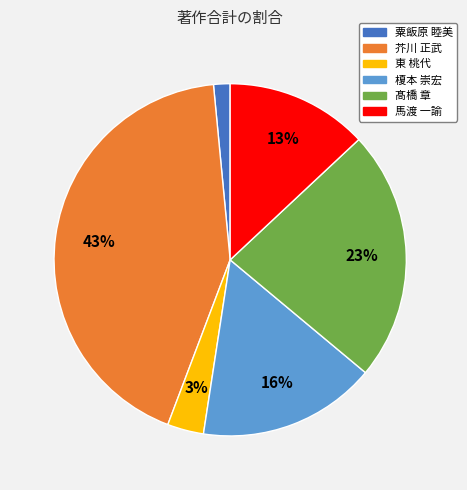

Is there any slice that represents more than half of the pie?

No